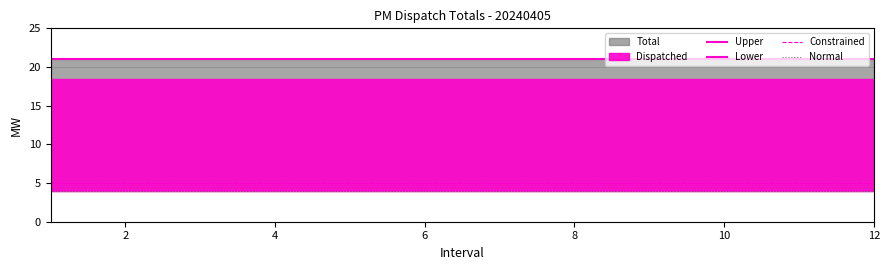

Is it true that Normal equals 4.0 at 10?

True